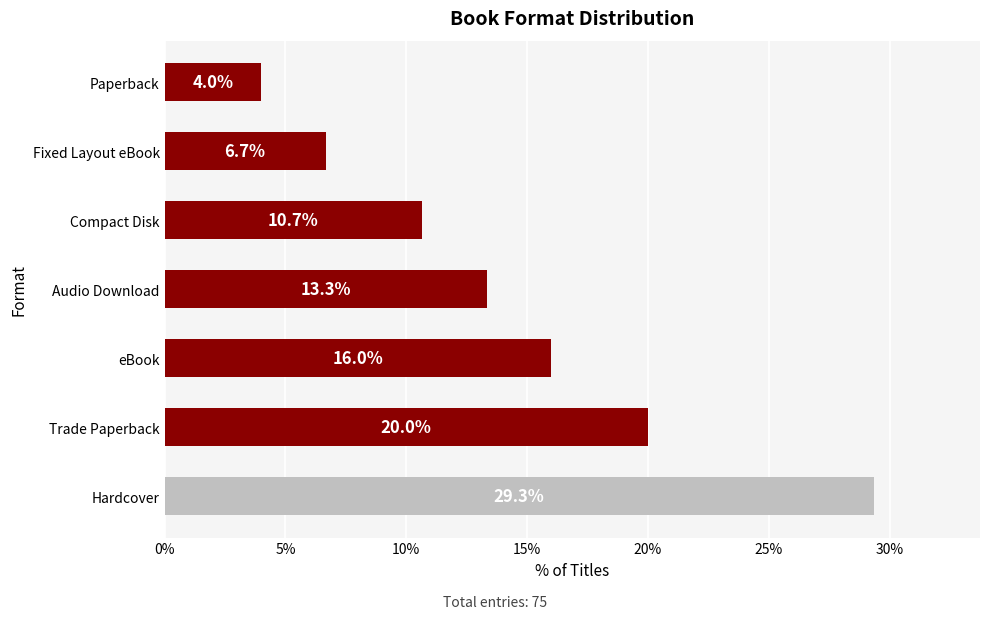

The value at eBook is 7.2. True or false?

False